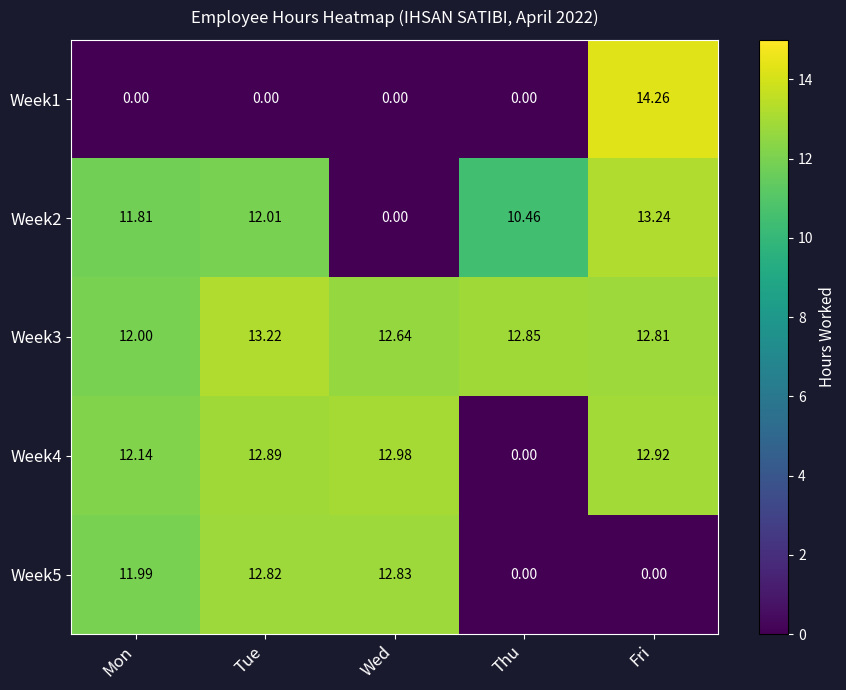

Rank the categories by Week2 value from highest to lowest.

Fri, Tue, Mon, Thu, Wed